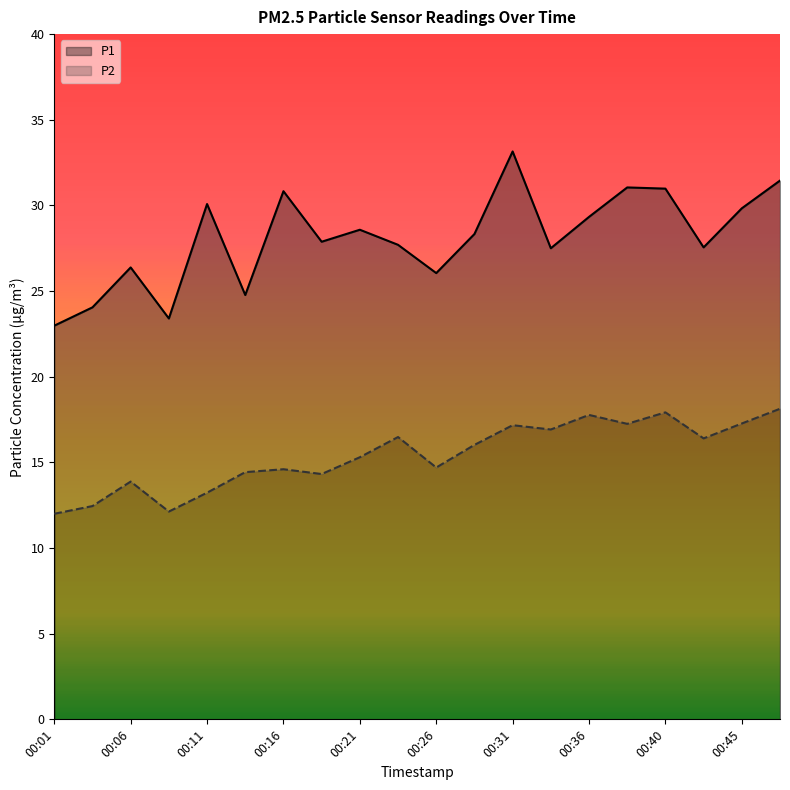

Reading left to right, transcribe all the data shown in this chart.

P1: 00:01=23.0	00:03=24.1	00:06=26.4	00:08=23.4	00:11=30.1	00:14=24.8	00:16=30.8	00:18=27.9	00:21=28.6	00:23=27.7	00:26=26.1	00:28=28.3	00:31=33.1	00:33=27.5	00:36=29.3	00:38=31.1	00:40=31.0	00:43=27.6	00:45=29.8	00:48=31.4
P2: 00:01=12.0	00:03=12.4	00:06=13.9	00:08=12.1	00:11=13.2	00:14=14.4	00:16=14.6	00:18=14.3	00:21=15.3	00:23=16.5	00:26=14.7	00:28=16.0	00:31=17.2	00:33=16.9	00:36=17.8	00:38=17.2	00:40=17.9	00:43=16.4	00:45=17.3	00:48=18.1